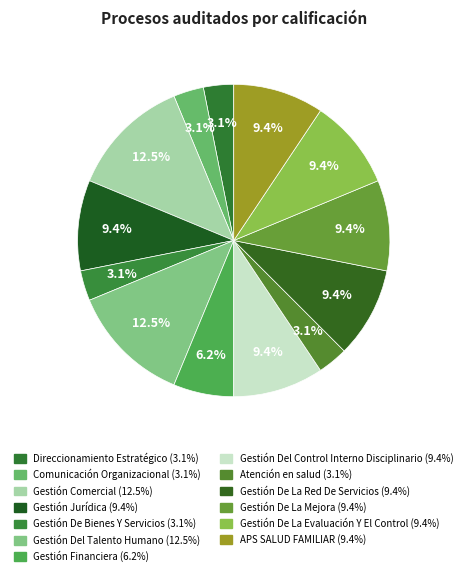

How many segments does this pie chart have?

13